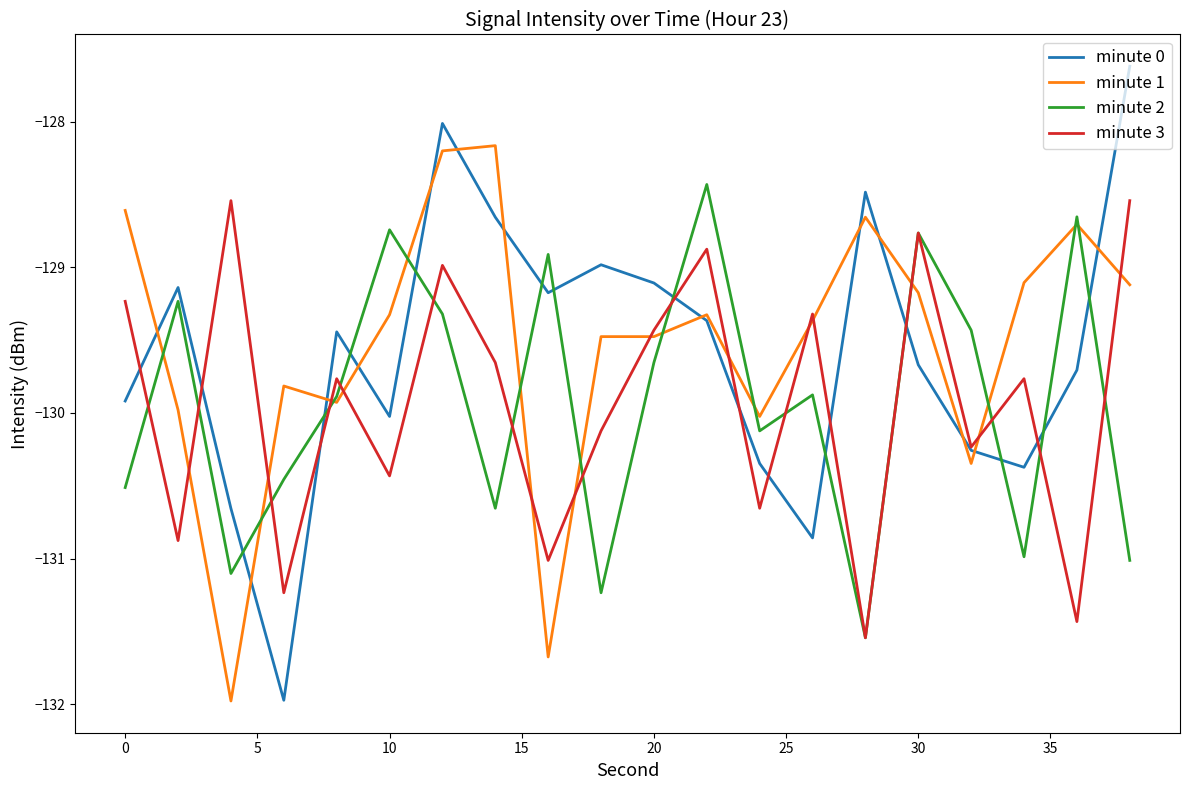

What is the smallest value displayed?

-132.0